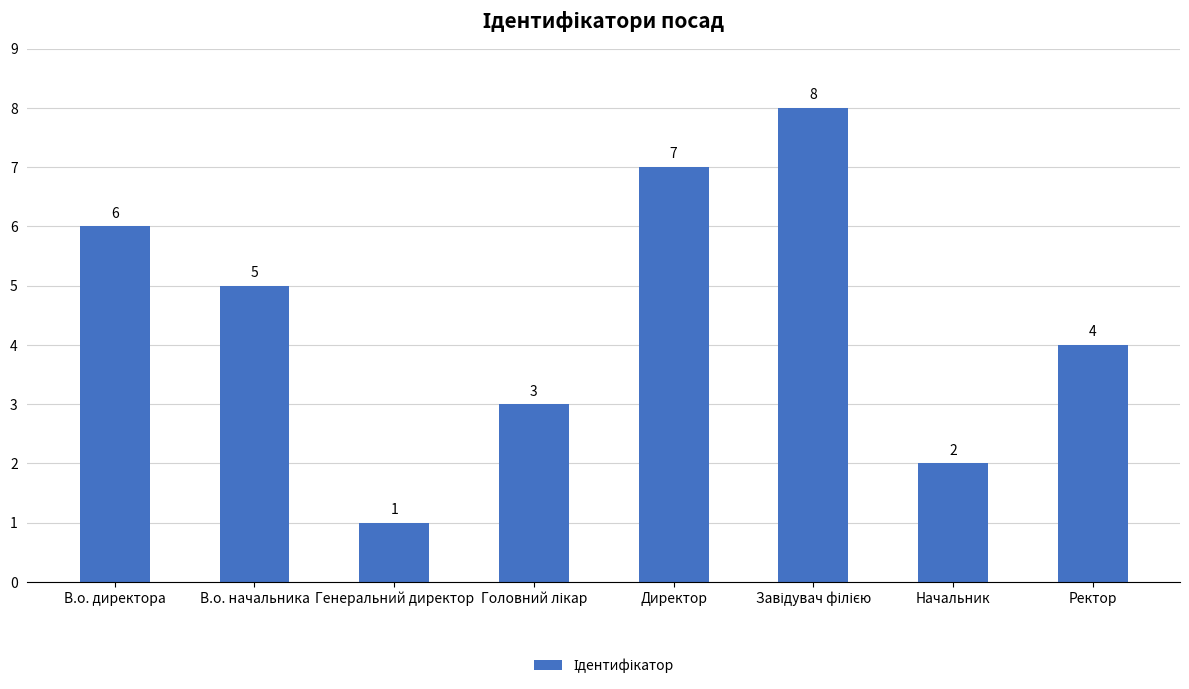

What is the sum of the values at Начальник and Директор?

9